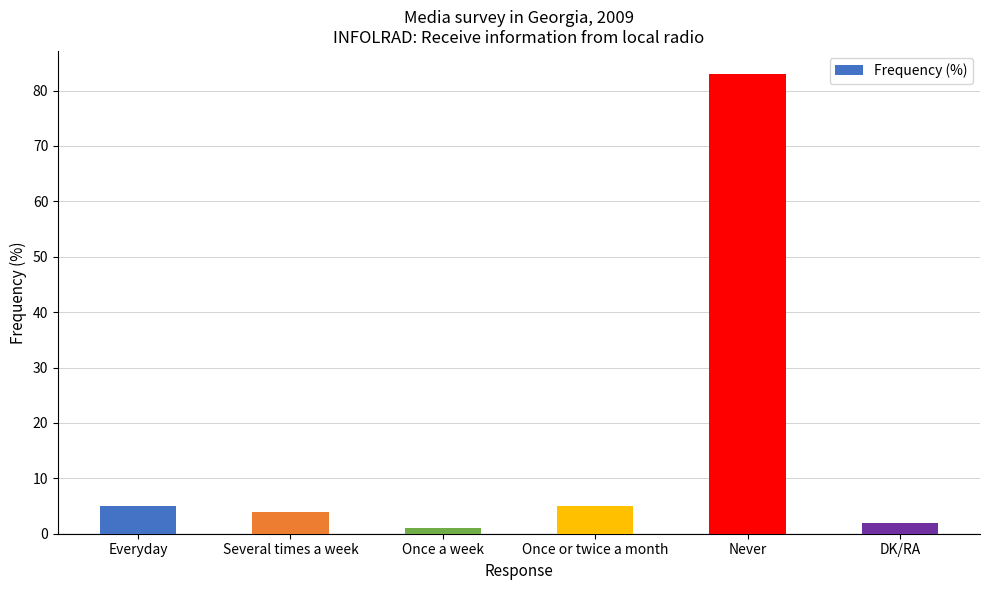

Are the bars horizontal?

No